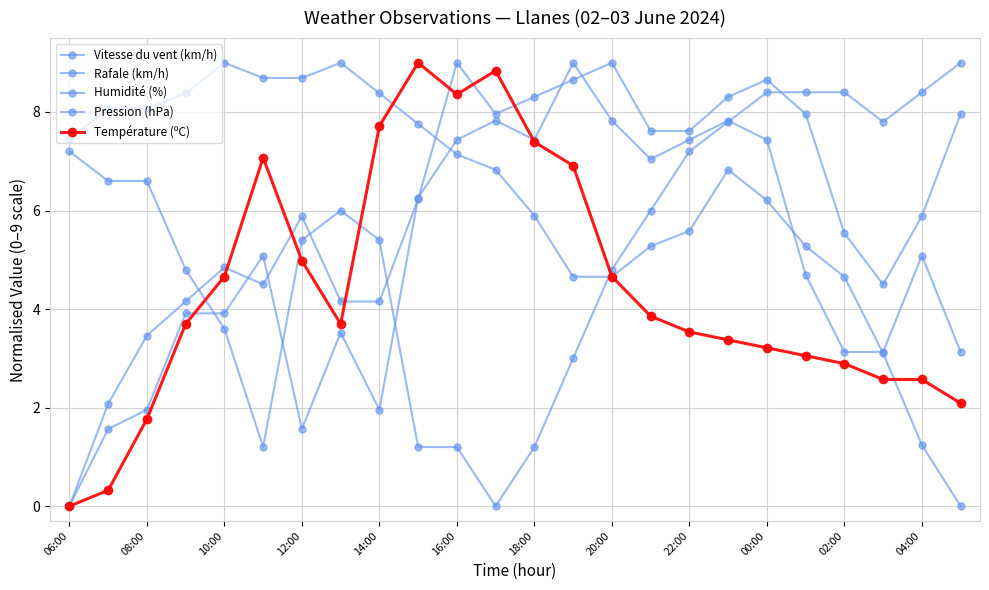

How many lines are shown in the chart?

5